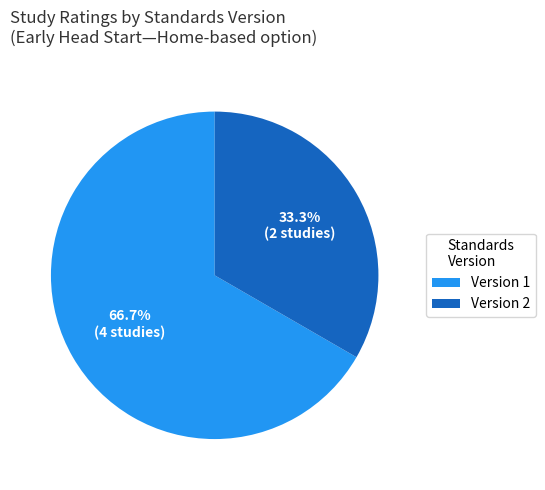

Rank the categories by value from highest to lowest.

Version 1, Version 2